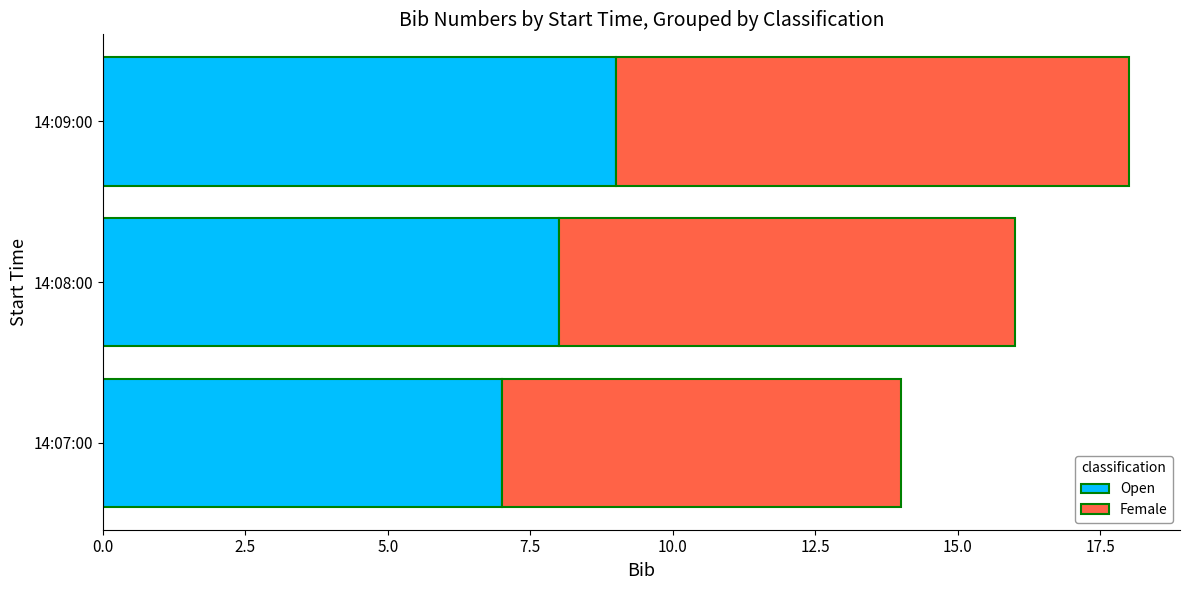

At which category is the sum across all series the highest?

14:09:00